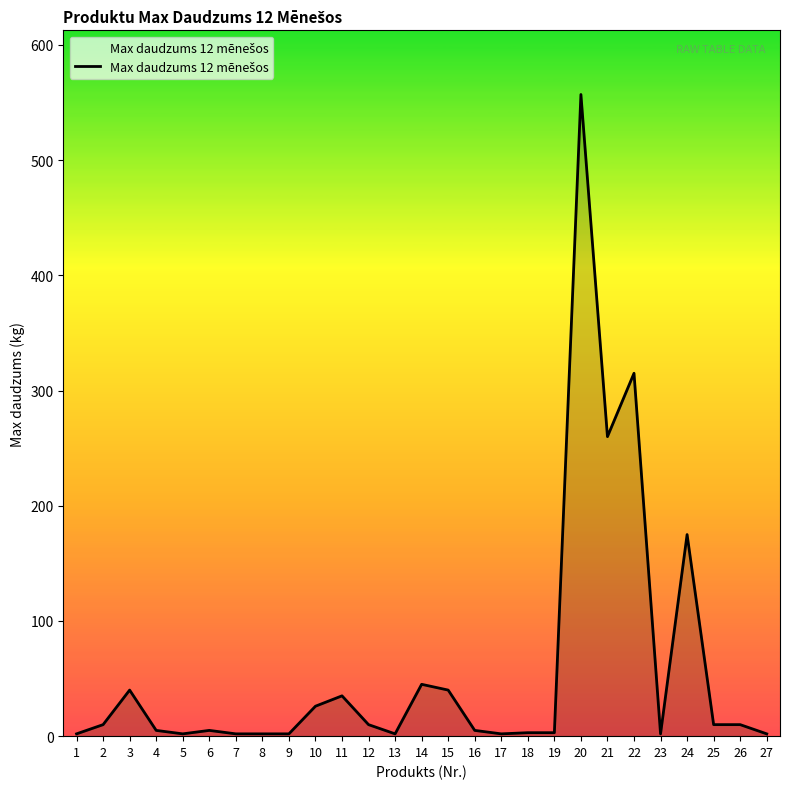

Does the chart have visible grid lines?

No